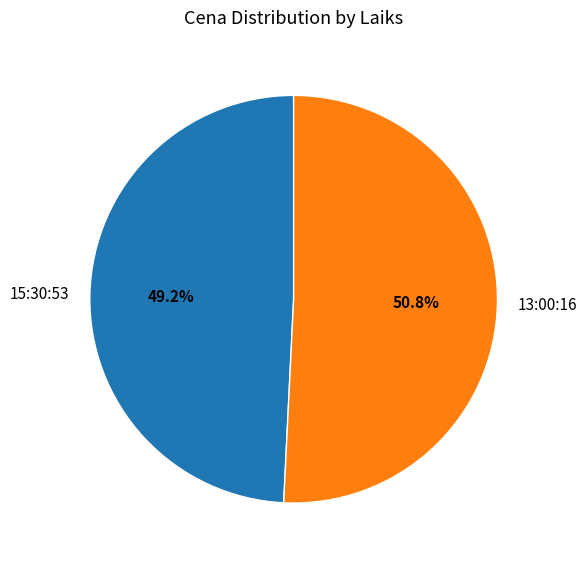

What percentage is the 13:00:16 slice, to the nearest percent?

51%